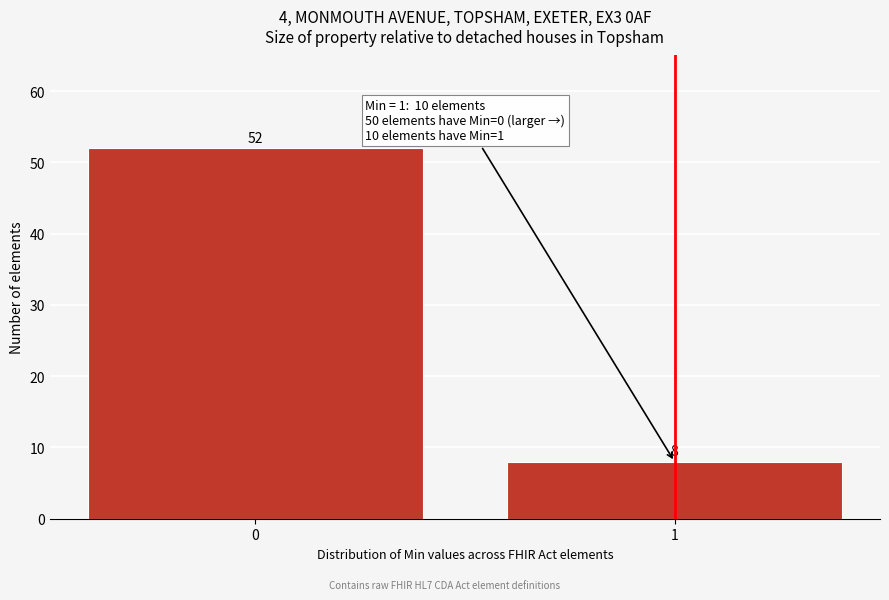

Reading left to right, extract all data points from this chart.

0=52	1=8